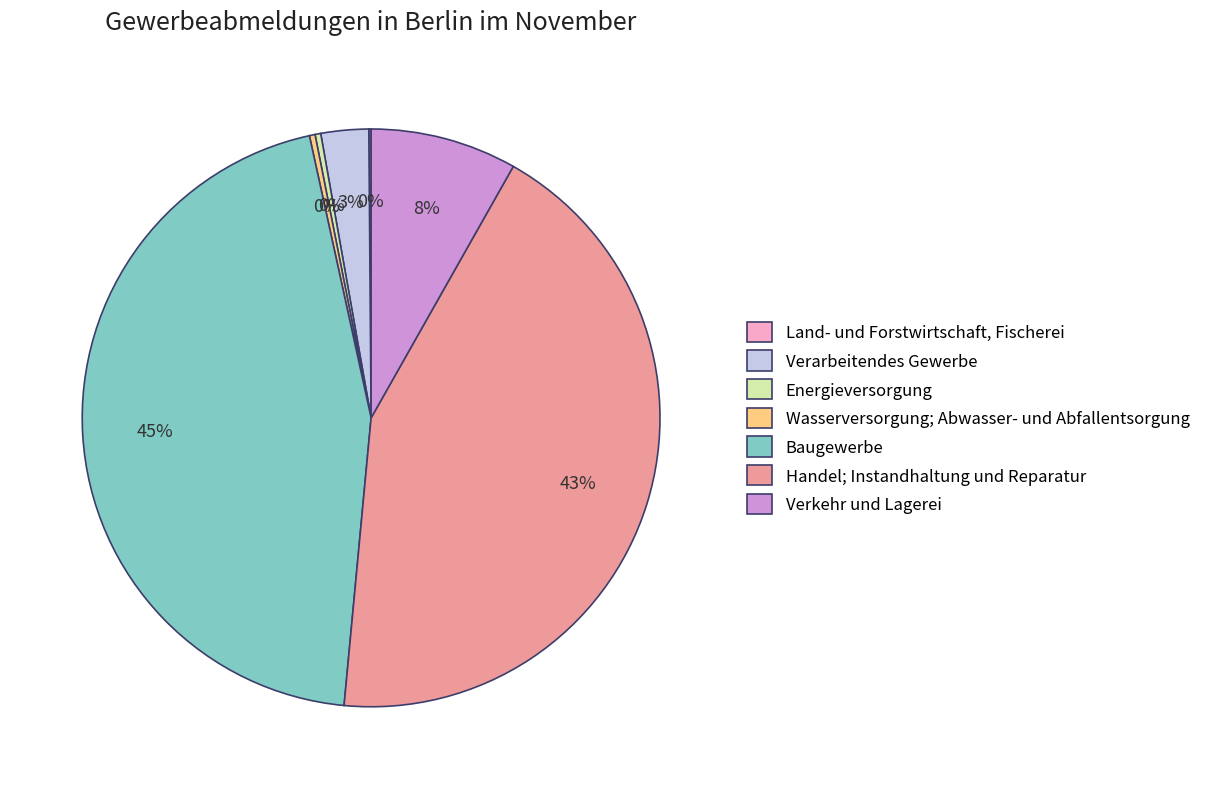

Which category has the biggest portion of the pie?

Baugewerbe